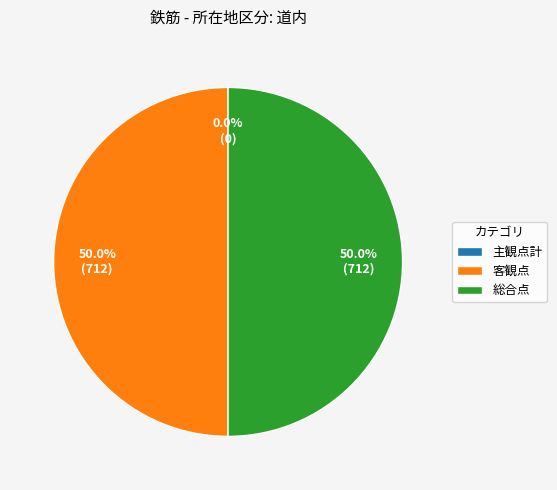

To the nearest percent, what is the difference between the 総合点 and 主観点計 slice percentages?

50%